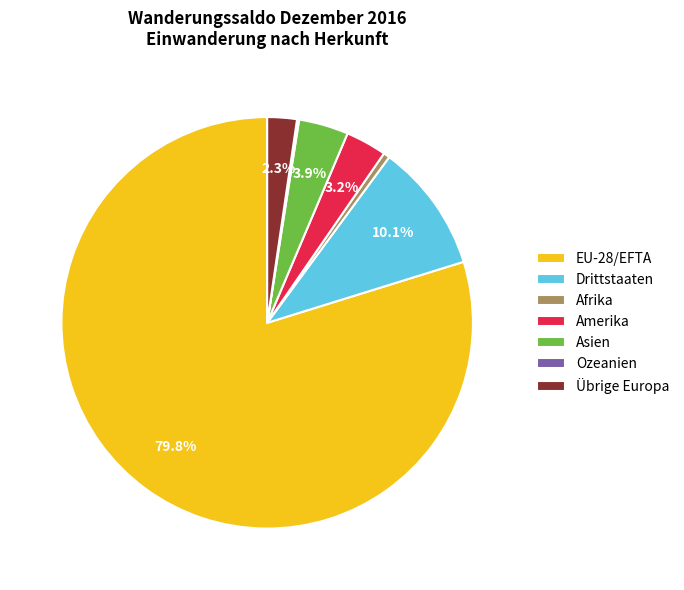

Does EU-28/EFTA account for over 50% of the chart?

Yes